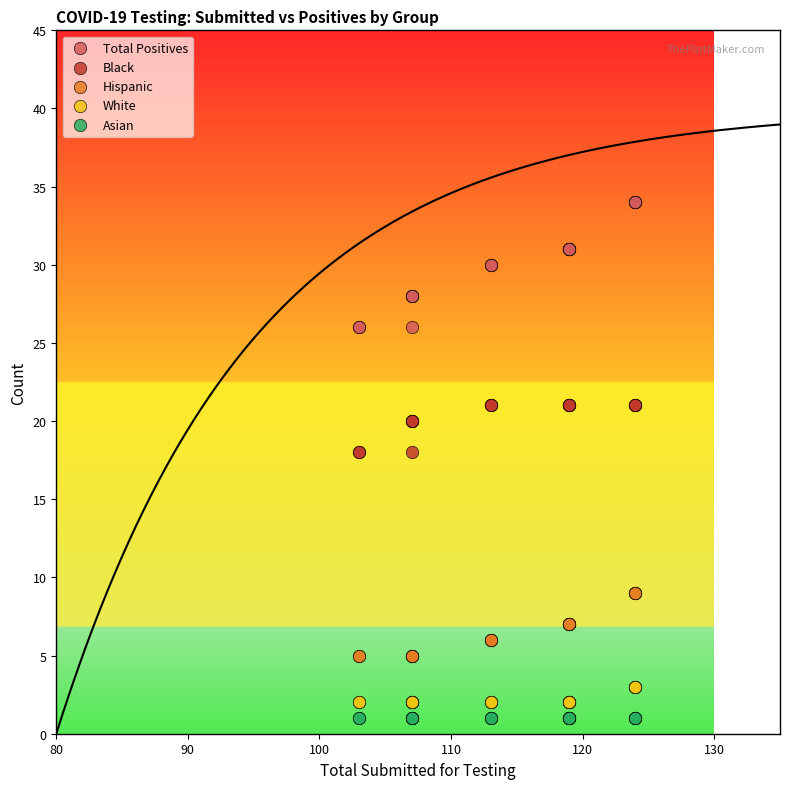

Which series contains the highest Y value?

Total Positives